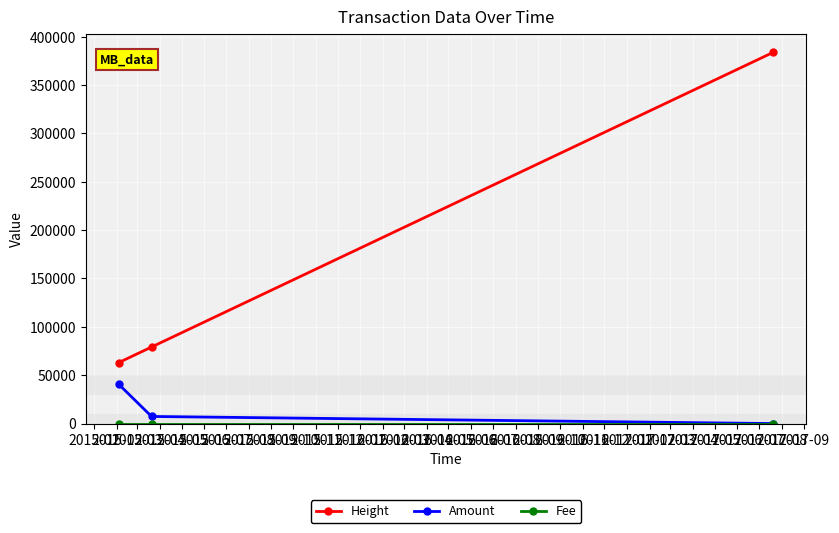

What is the greatest value displayed?

383838